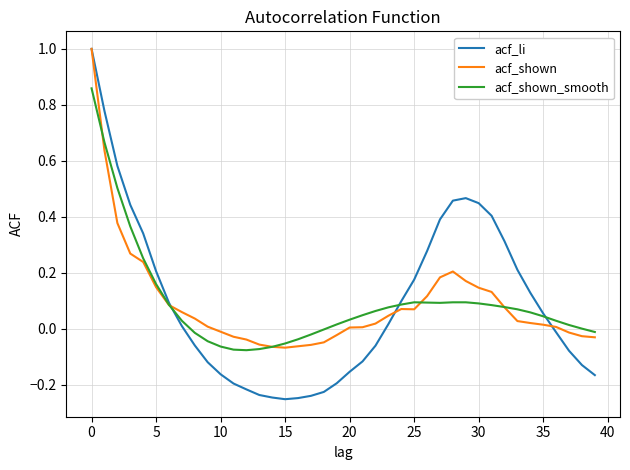

Which series ends up on top after the final intersection of acf_shown and acf_shown_smooth?

acf_shown_smooth